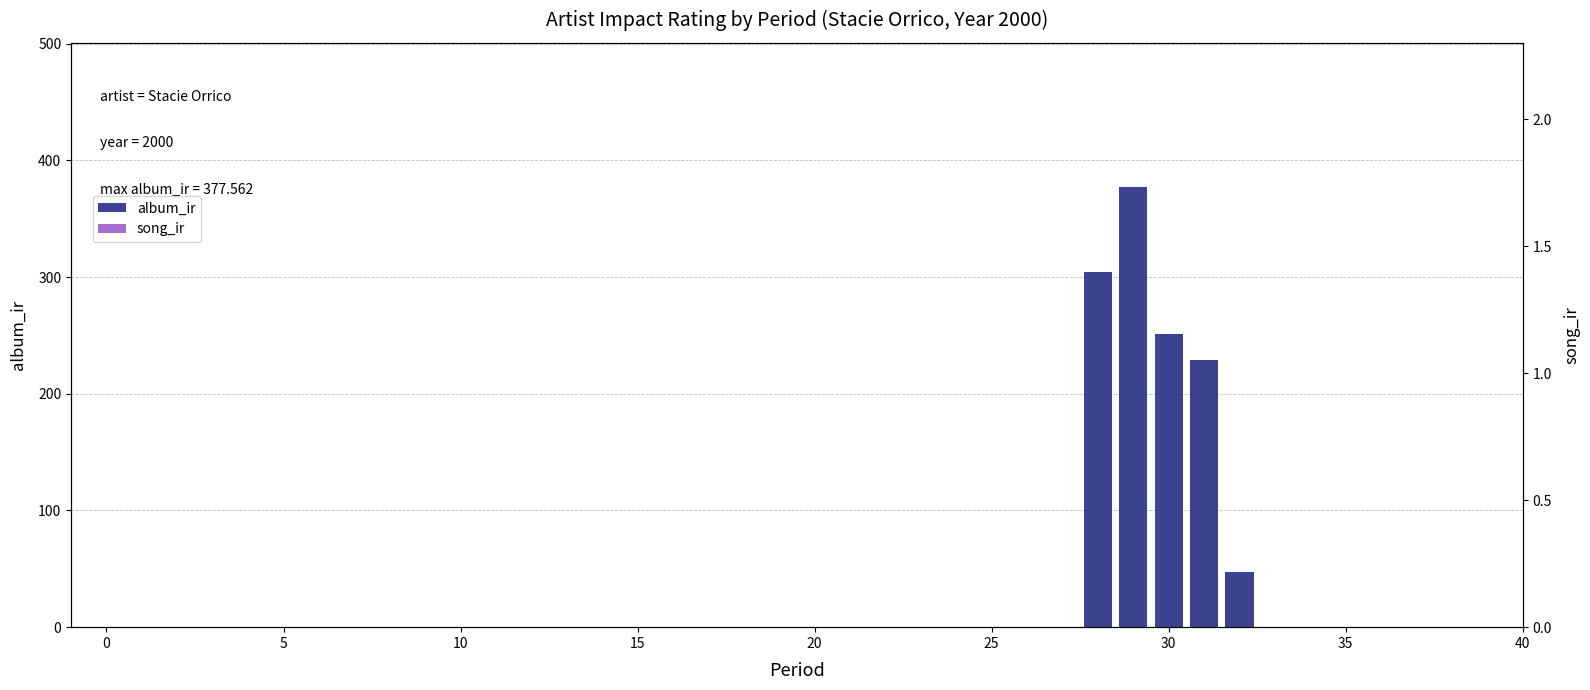

Which category has the highest value in the song_ir series?

−5